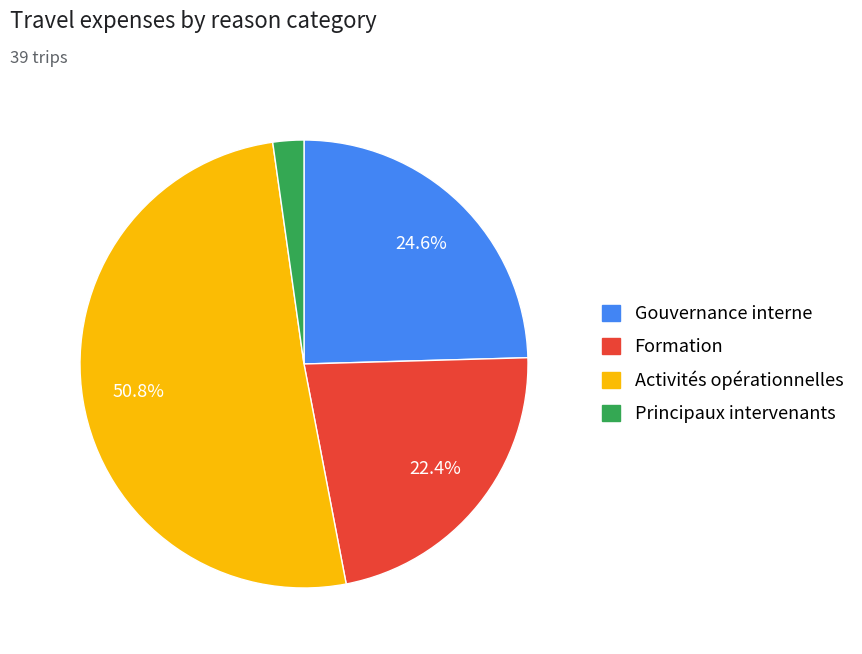

Rank the categories by value from lowest to highest.

Principaux intervenants, Formation, Gouvernance interne, Activités opérationnelles